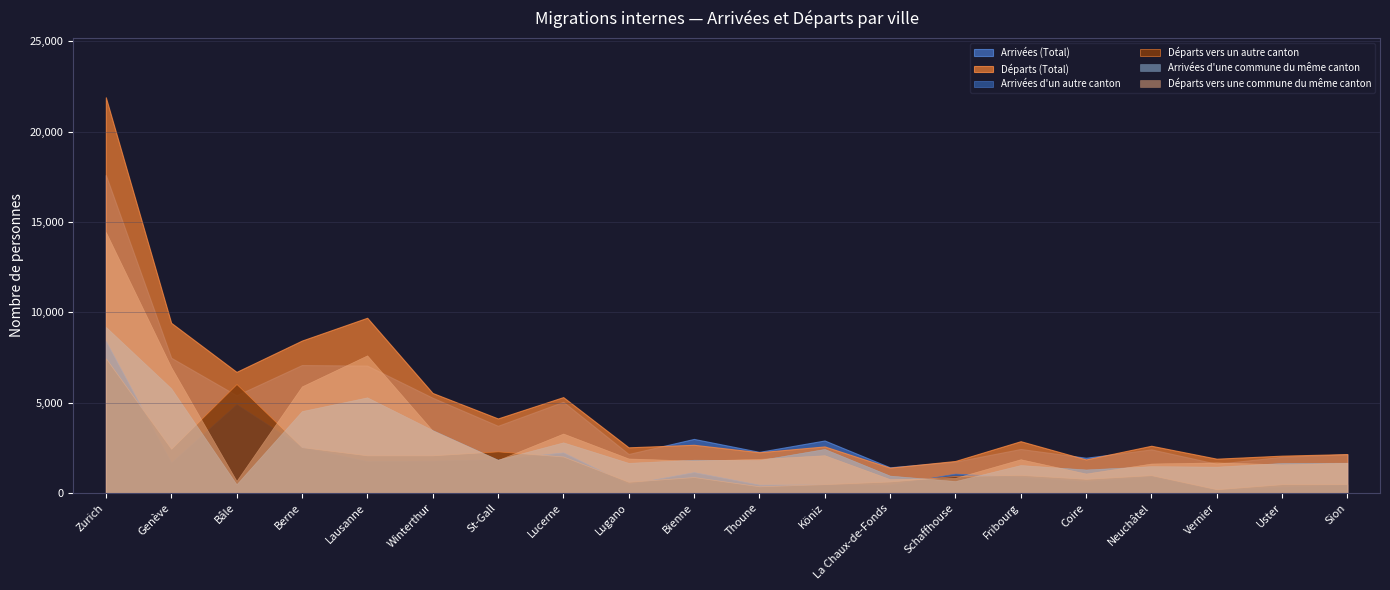

What is the lowest value of the Arrivées d'une commune du même canton series?

482